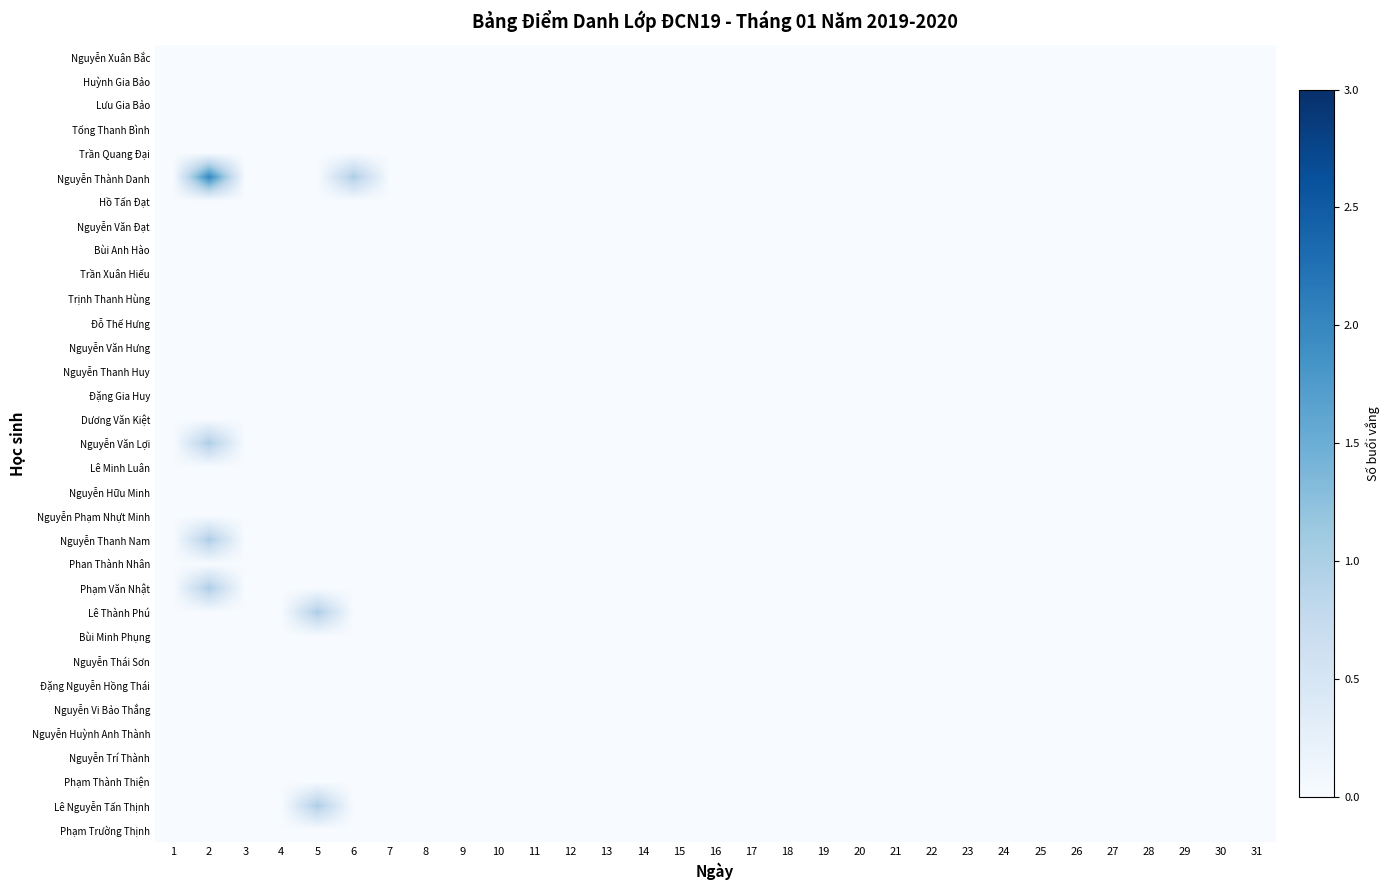

List the series in order of their peak value, highest first.

Nguyễn Thành Danh, Nguyễn Văn Lợi, Nguyễn Thanh Nam, Phạm Văn Nhật, Lê Thành Phú, Lê Nguyễn Tấn Thịnh, Nguyễn Xuân Bắc, Huỳnh Gia Bảo, Lưu Gia Bảo, Tống Thanh Bình, Trần Quang Đại, Hồ Tấn Đạt, Nguyễn Văn Đạt, Bùi Anh Hào, Trần Xuân Hiếu, Trịnh Thanh Hùng, Đỗ Thế Hưng, Nguyễn Văn Hưng, Nguyễn Thanh Huy, Đặng Gia Huy, Dương Văn Kiệt, Lê Minh Luân, Nguyễn Hữu Minh, Nguyễn Phạm Nhựt Minh, Phan Thành Nhân, Bùi Minh Phụng, Nguyễn Thái Sơn, Đặng Nguyễn Hồng Thái, Nguyễn Vi Bảo Thắng, Nguyễn Huỳnh Anh Thành, Nguyễn Trí Thành, Phạm Thành Thiện, Phạm Trường Thịnh